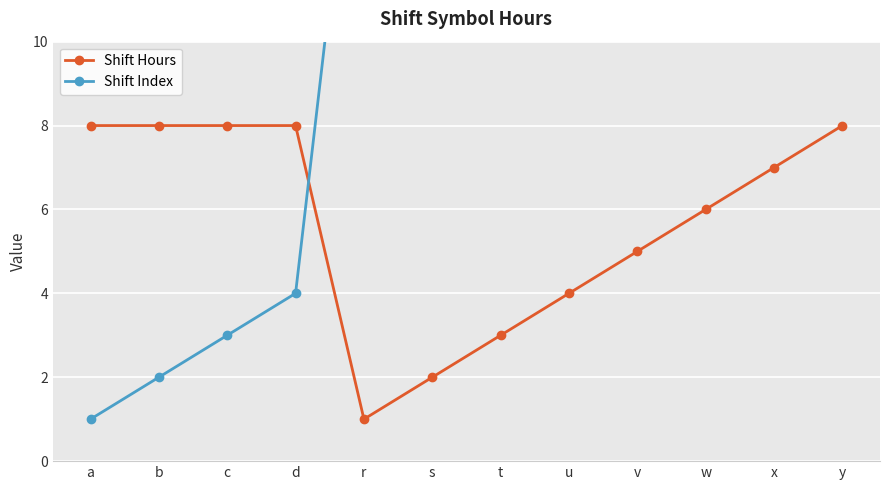

What is the difference between the highest and lowest values at b?

6